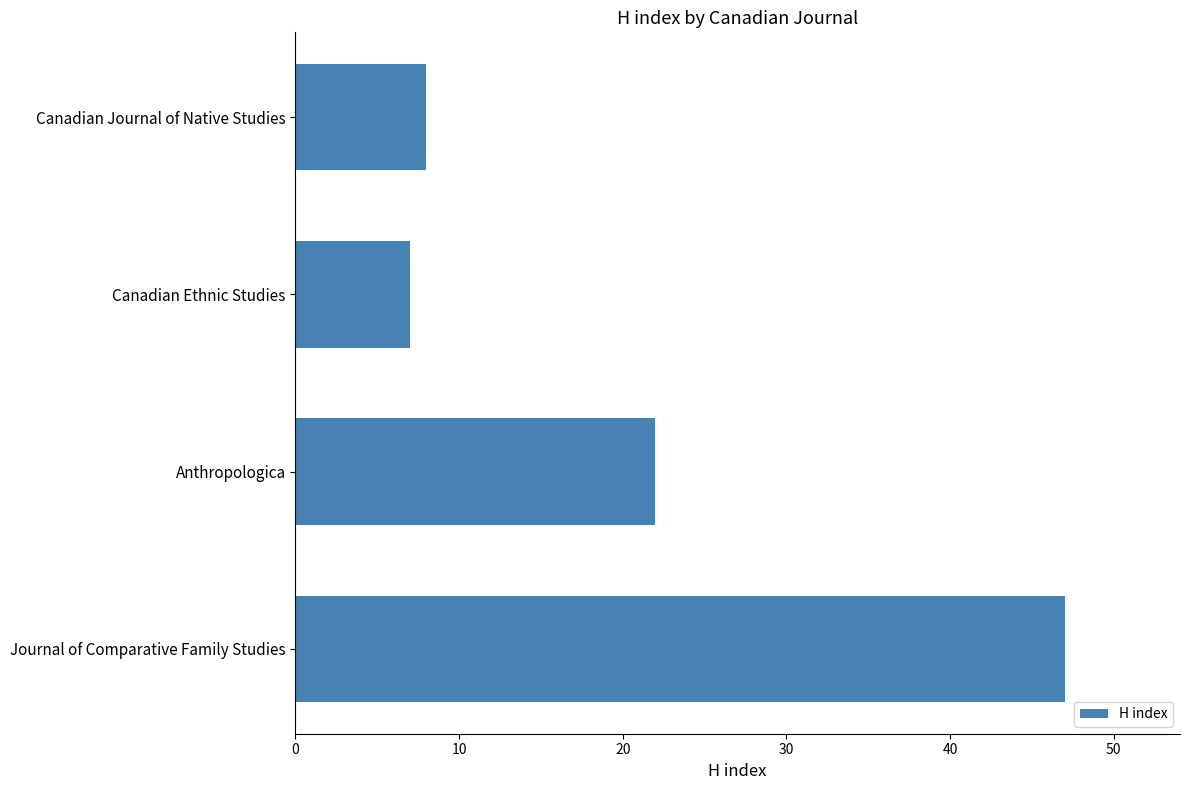

Reading bottom to top, transcribe all the data shown in this chart.

Journal of Comparative Family Studies=47	Anthropologica=22	Canadian Ethnic Studies=7	Canadian Journal of Native Studies=8